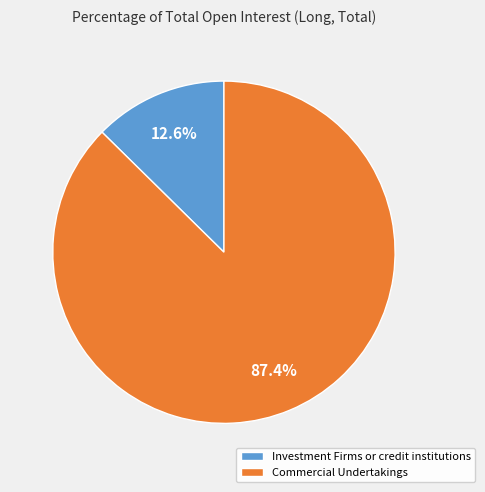

Which slice represents more than half of the pie?

Commercial Undertakings